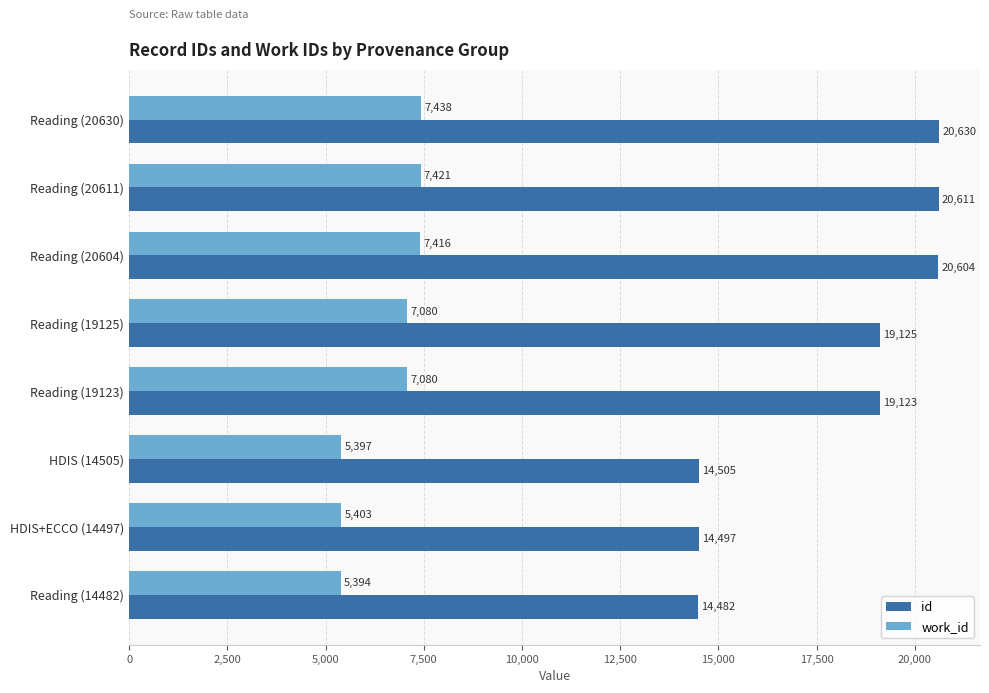

What is the spread (max minus min) of values at Reading (20604)?

13188